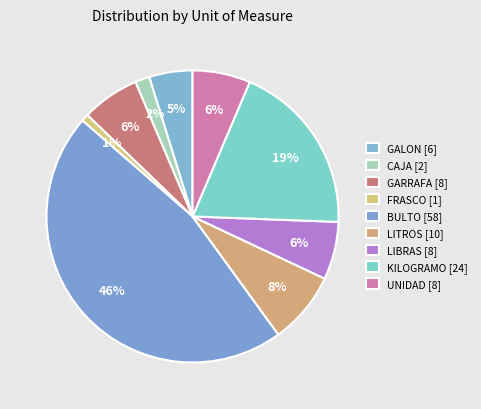

How many slices are in this pie chart?

9